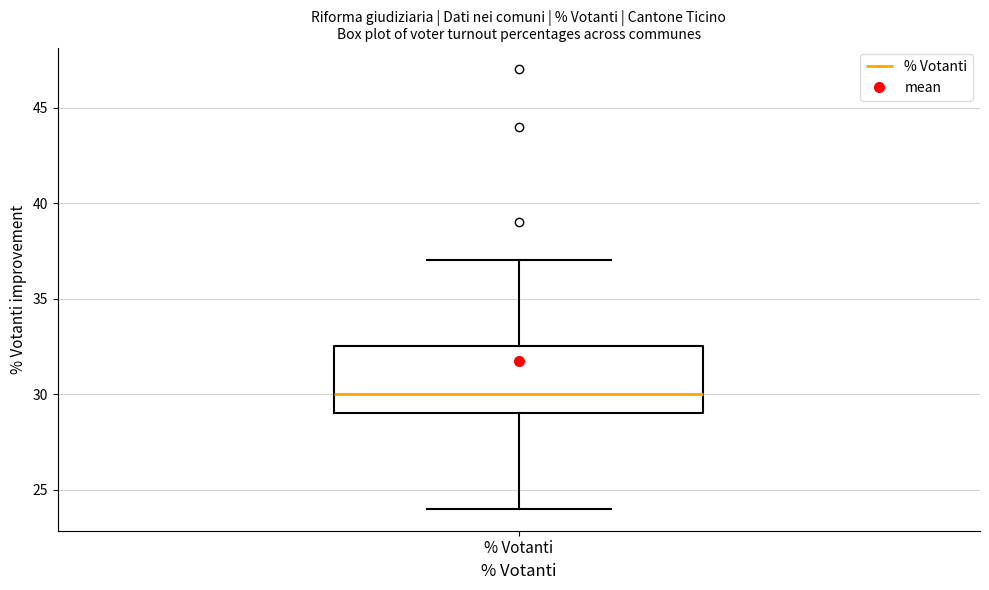

Read this box plot against the y-axis: the position of the median line, the range covered by the box, and the ends of both whiskers. The values are not printed on the chart, so give them approximately, as read against the axis.

median 30.0, box 29.0 to 32.5, whiskers 24.0 to 37.0